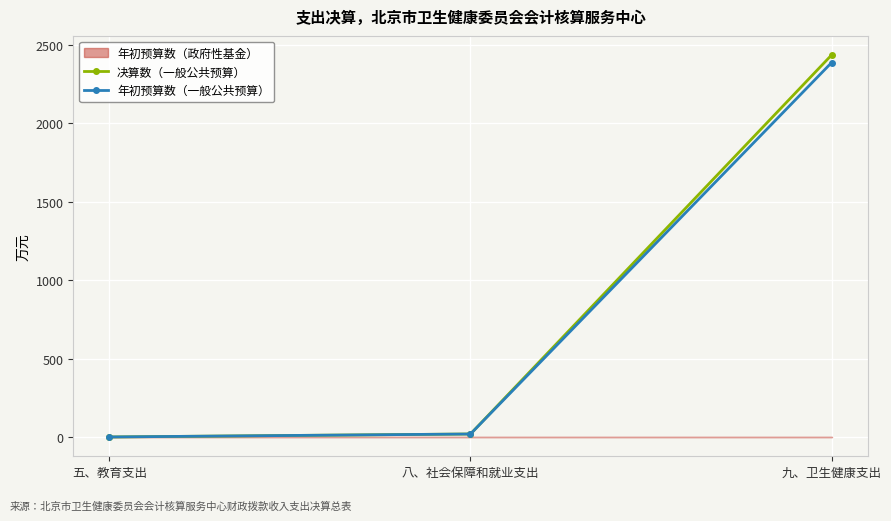

What is the sum of all 年初预算数（一般公共预算） values?

2408.8